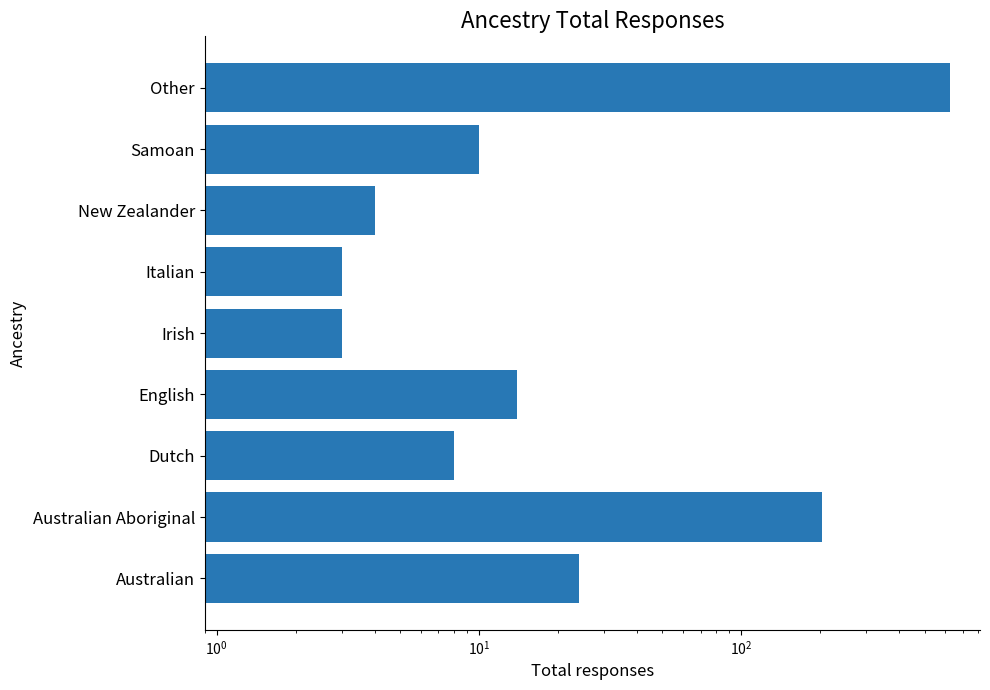

Reading left to right, extract all data points from this chart.

24	204	8	14	3	3	4	10	623